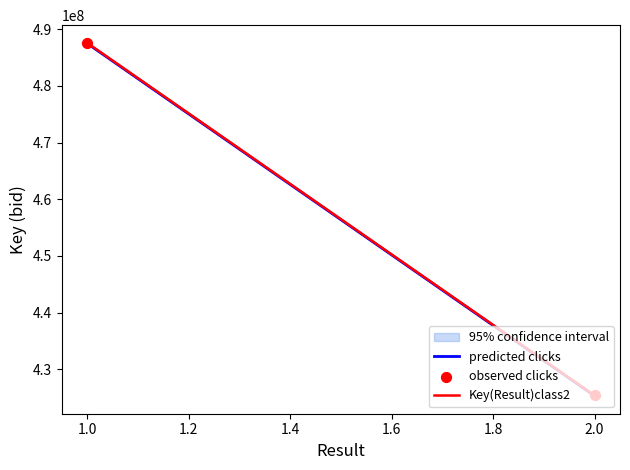

At how many categories does at least one series exceed 446527573?

1